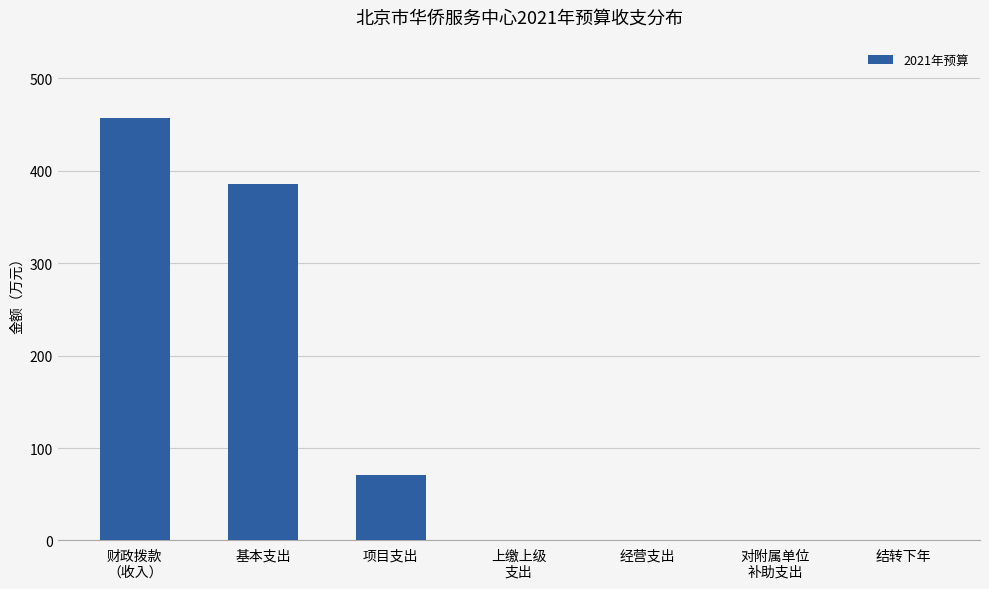

What is the greatest value displayed?

456.6